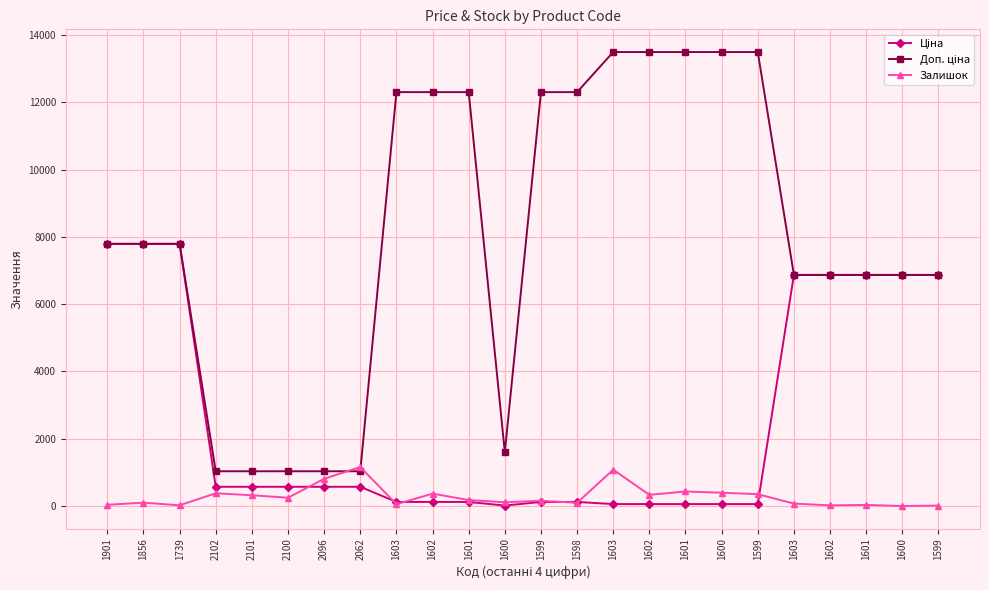

How many lines are shown in the chart?

3